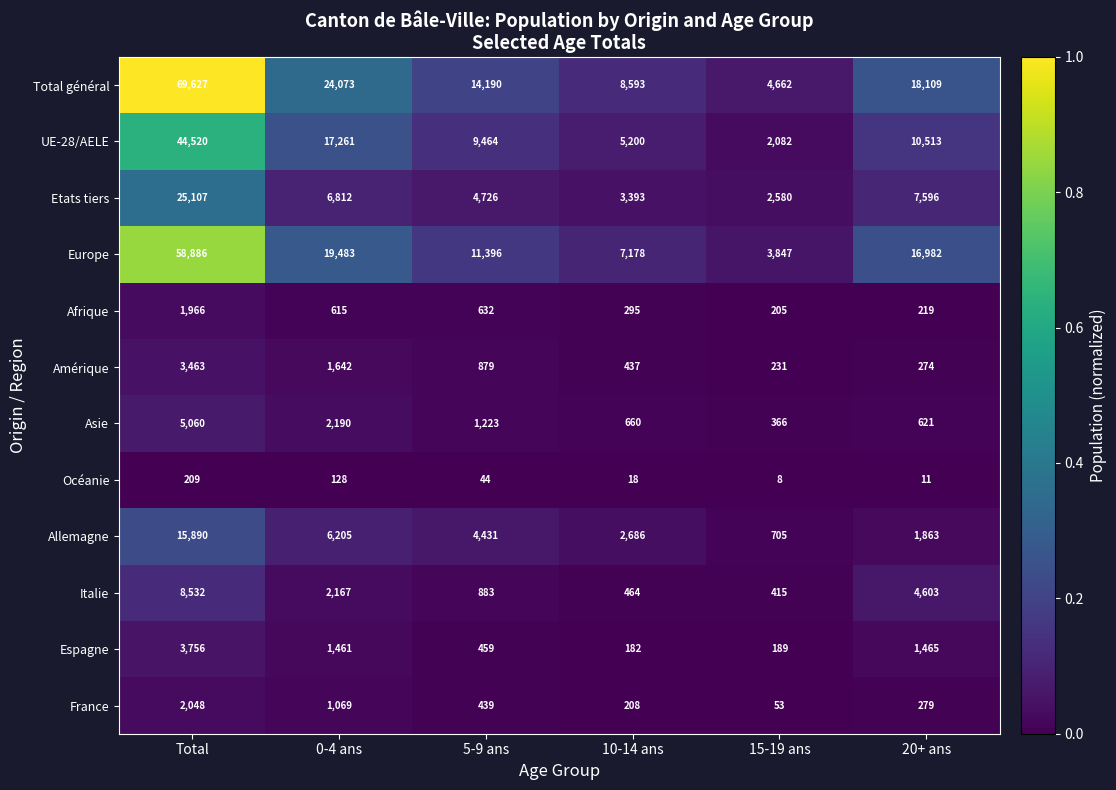

The Espagne series shows 268 at 10-14 ans. True or false?

False